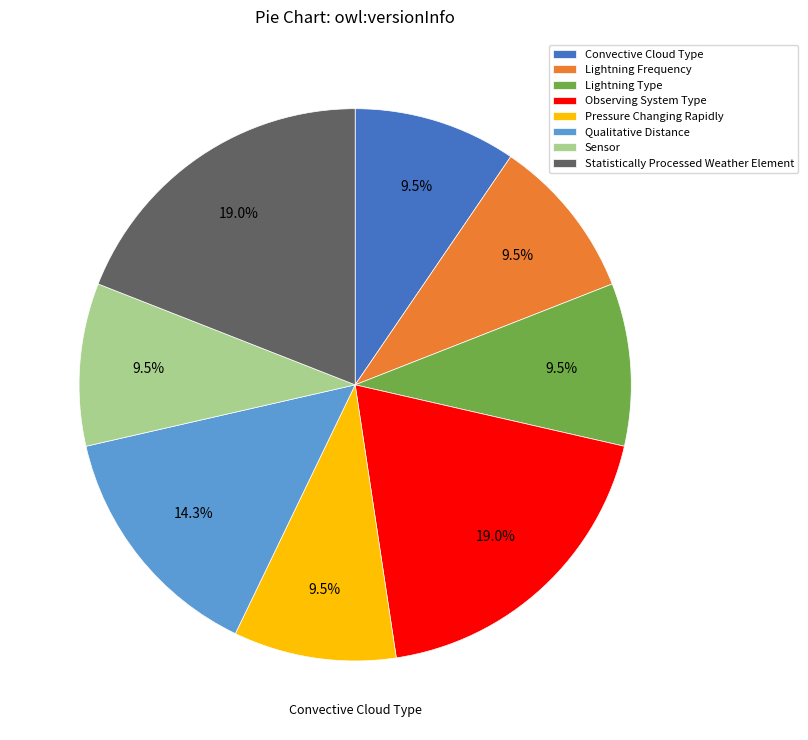

Is there any slice that represents more than half of the pie?

No